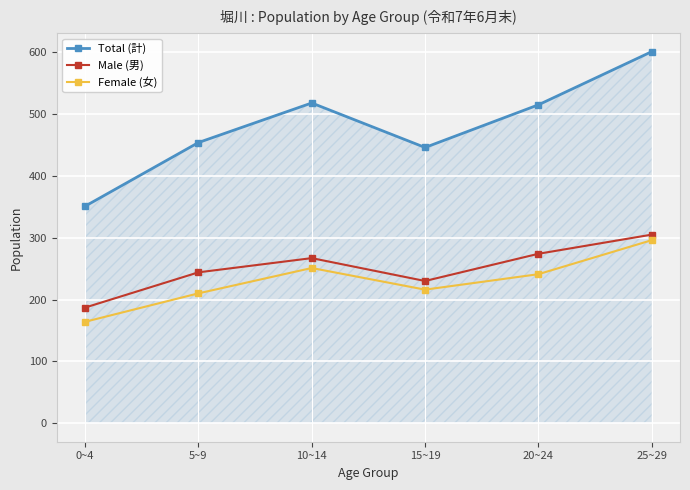

What is the value of the Total (計) point at the 4th from the left?

446